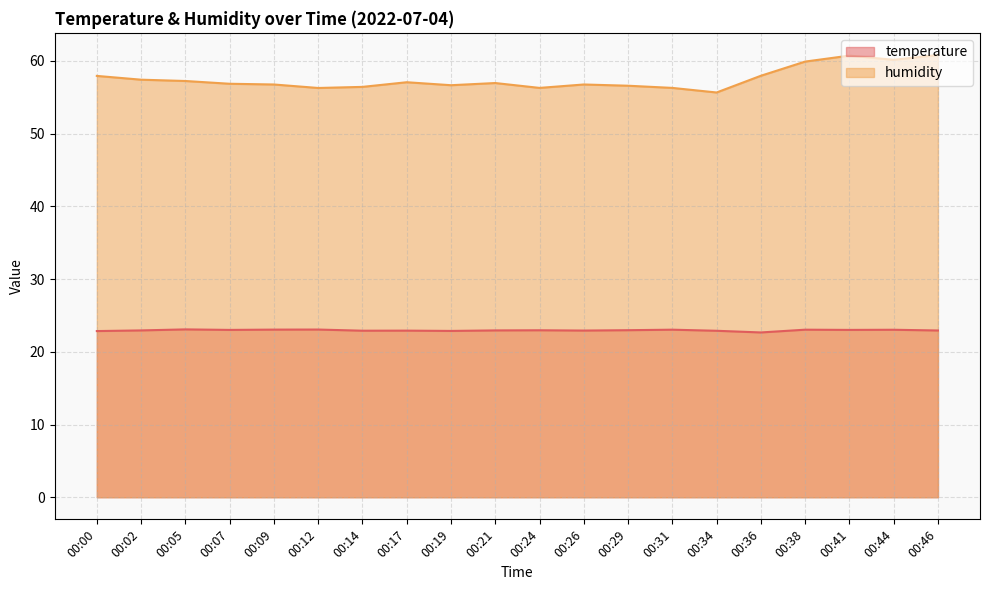

At which category is the sum across all series the highest?

00:46